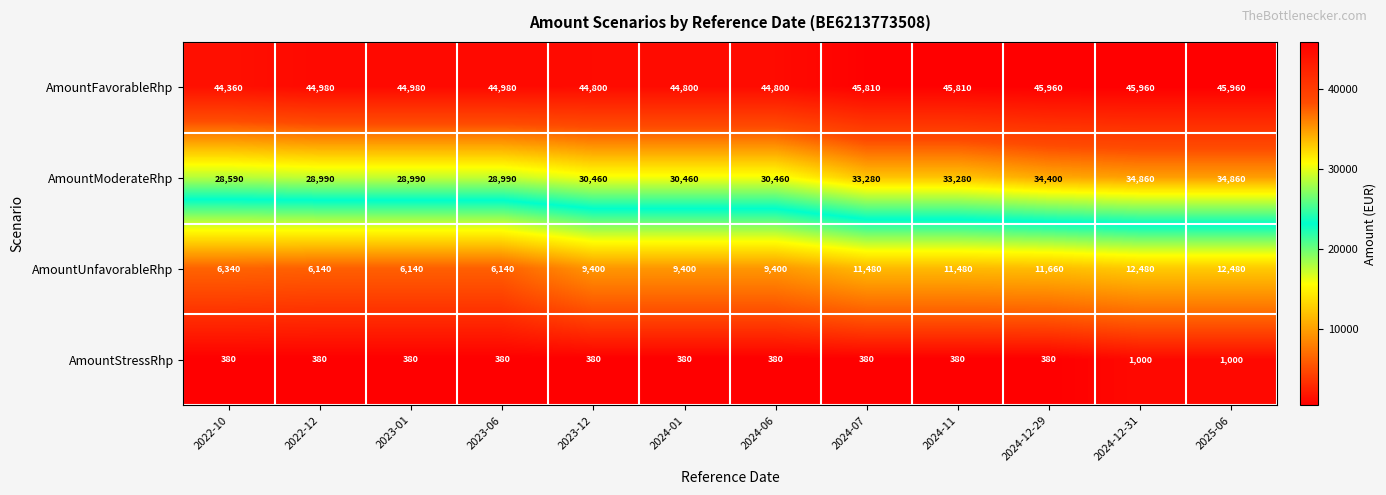

What is the minimum value shown in the chart?

380